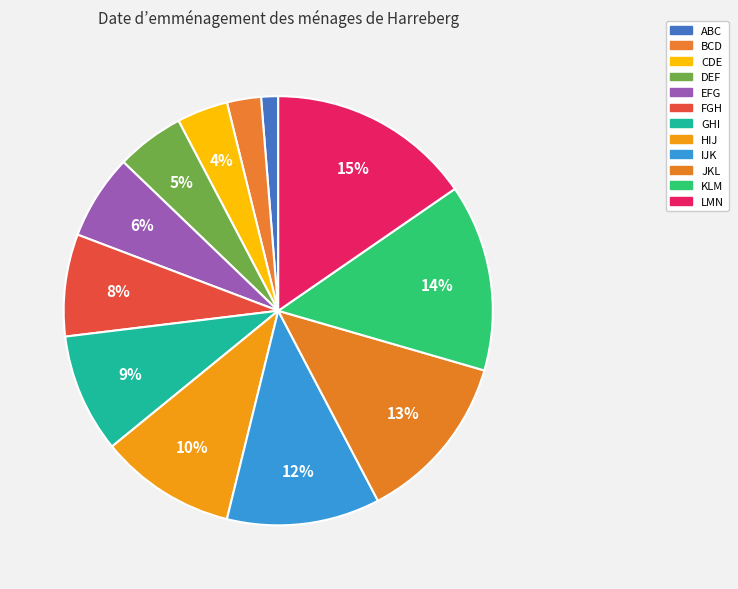

To the nearest percent, what is the difference between the EFG and DEF slice percentages?

1%